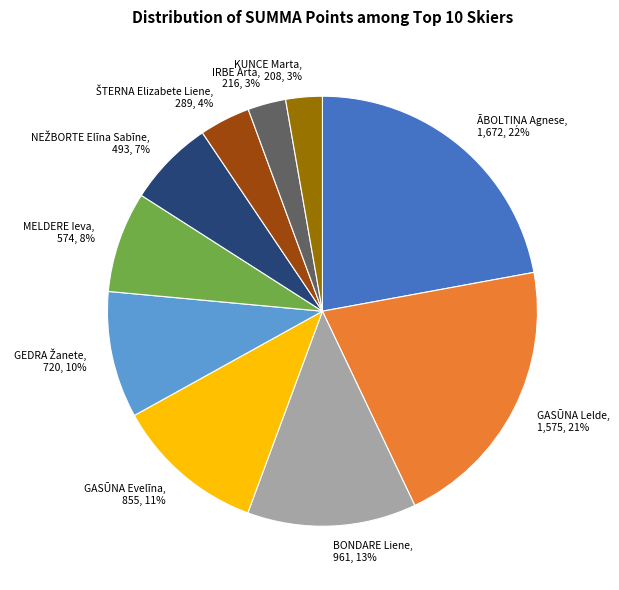

Is it true that IRBE Arta is 3% of the pie?

True